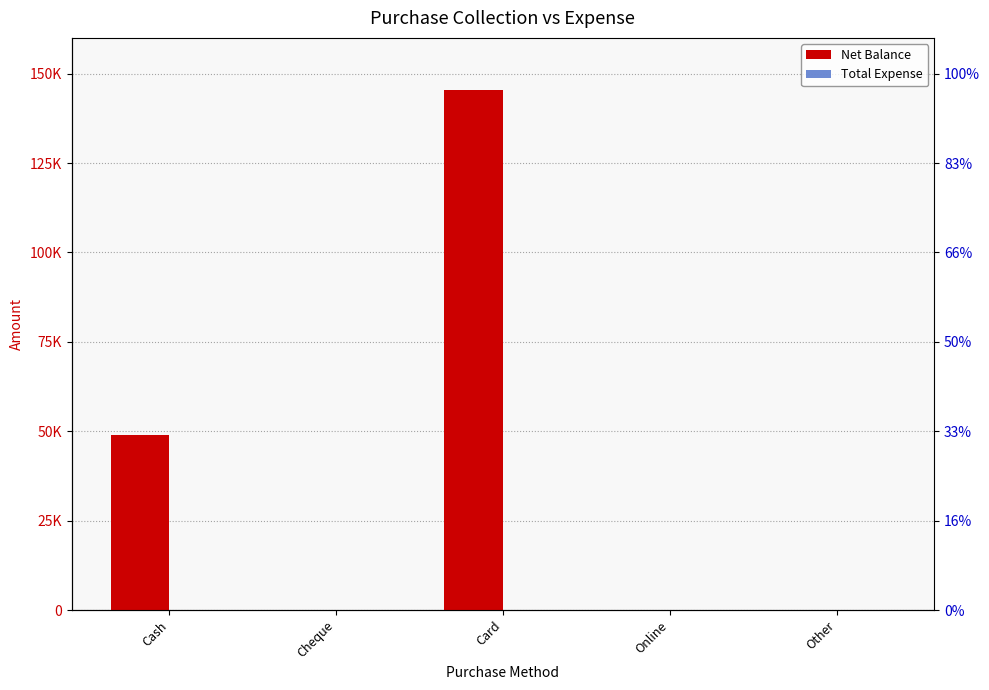

The Net Balance series shows 0 at Cheque. True or false?

True